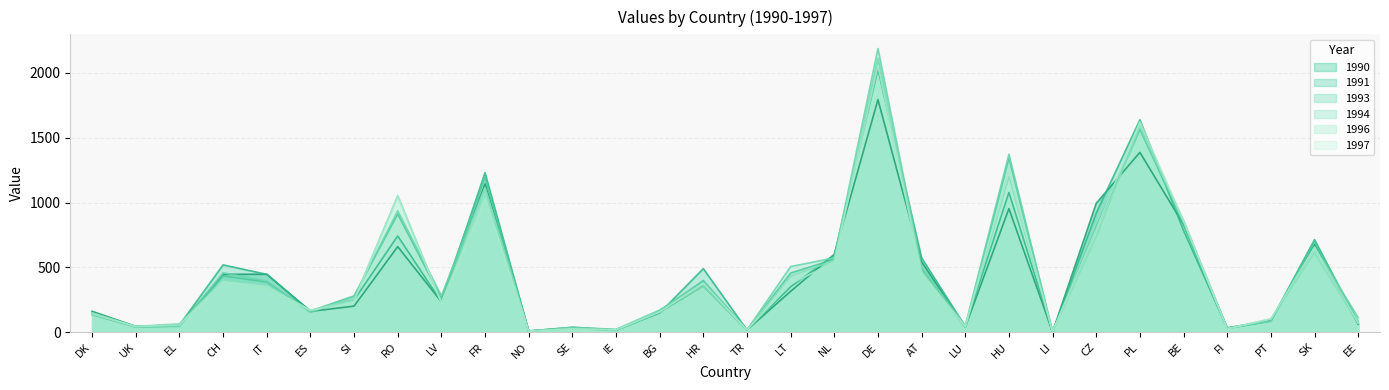

Which has a higher value, NL or PL?

PL